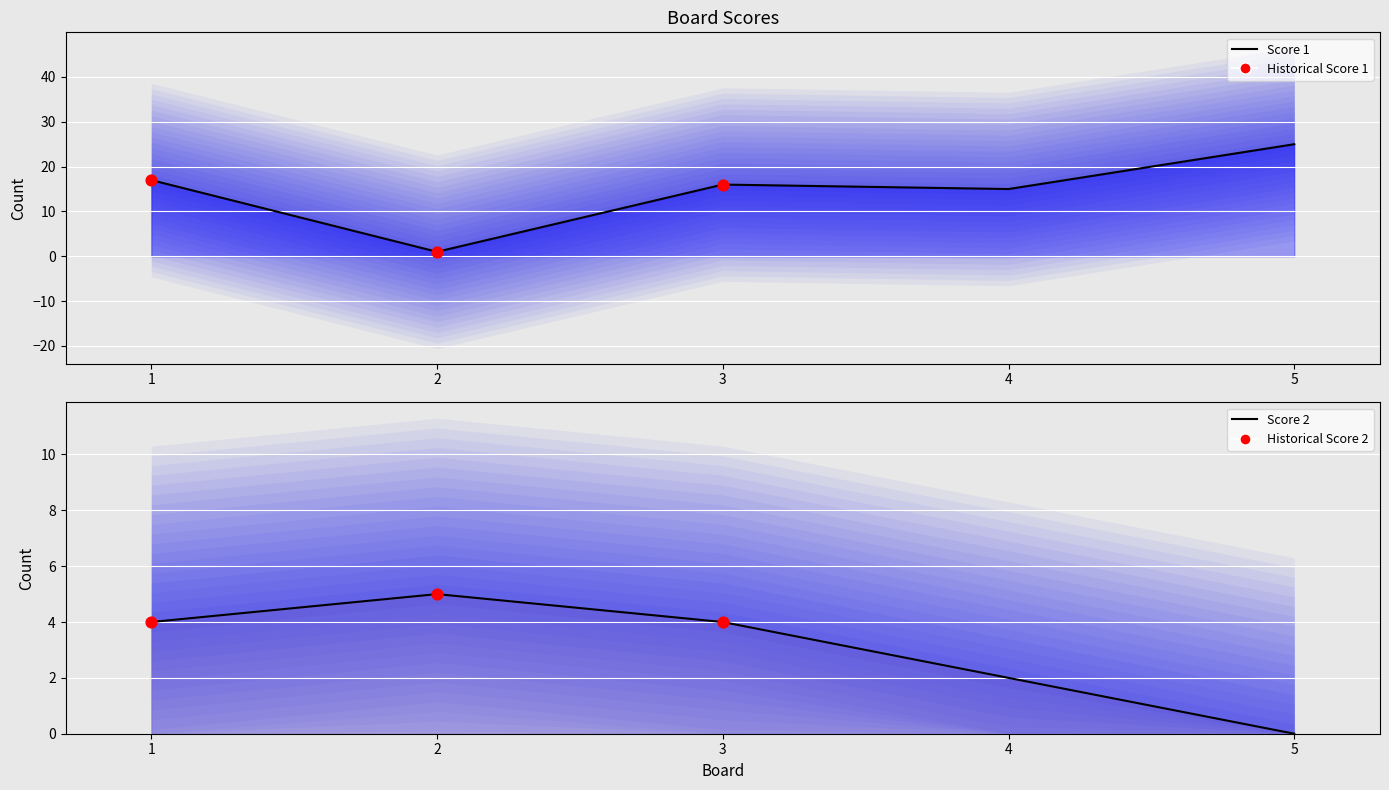

At how many categories does at least one series exceed 10?

4